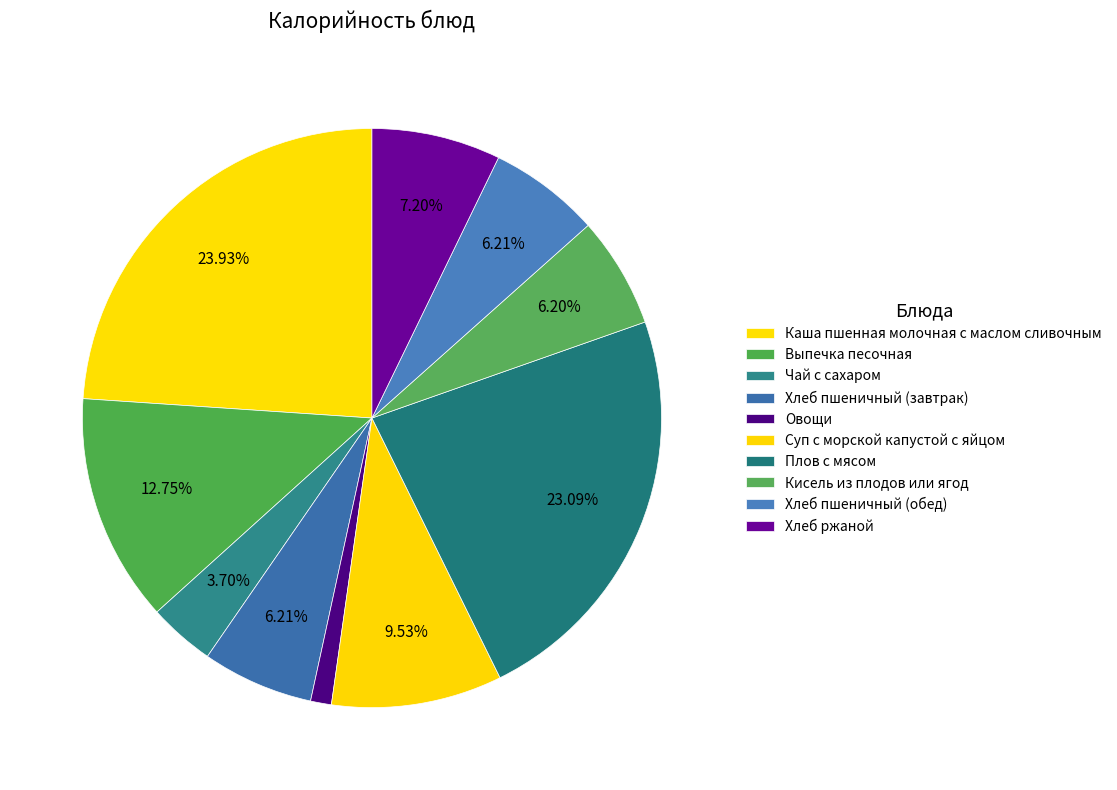

How many slices are in this pie chart?

10